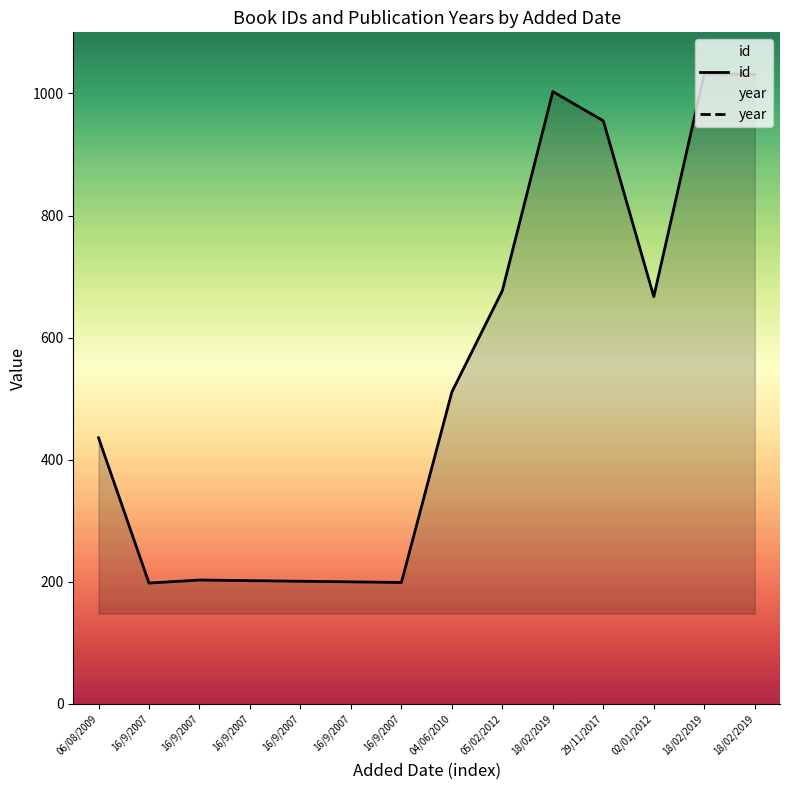

Rank the categories by year value from lowest to highest.

18/02/2019, 16/9/2007, 29/11/2017, 06/08/2009, 16/9/2007, 16/9/2007, 16/9/2007, 16/9/2007, 16/9/2007, 02/01/2012, 18/02/2019, 18/02/2019, 05/02/2012, 04/06/2010